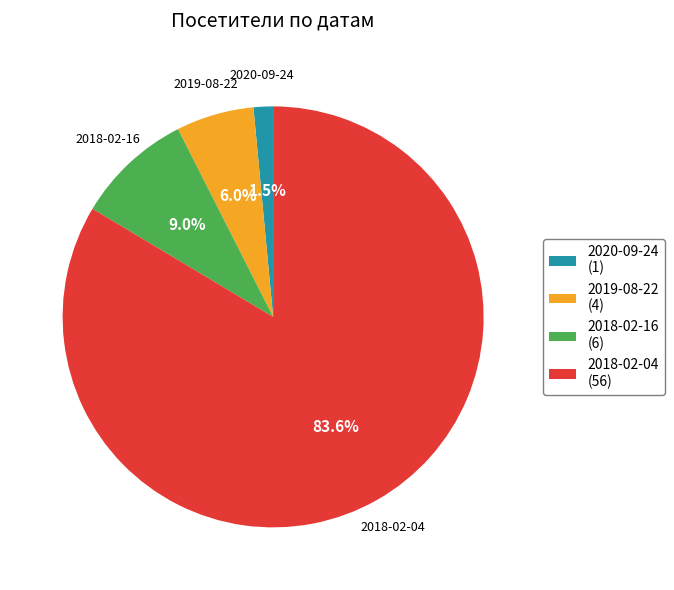

Does 2019-08-22 represent more than half of the total?

No